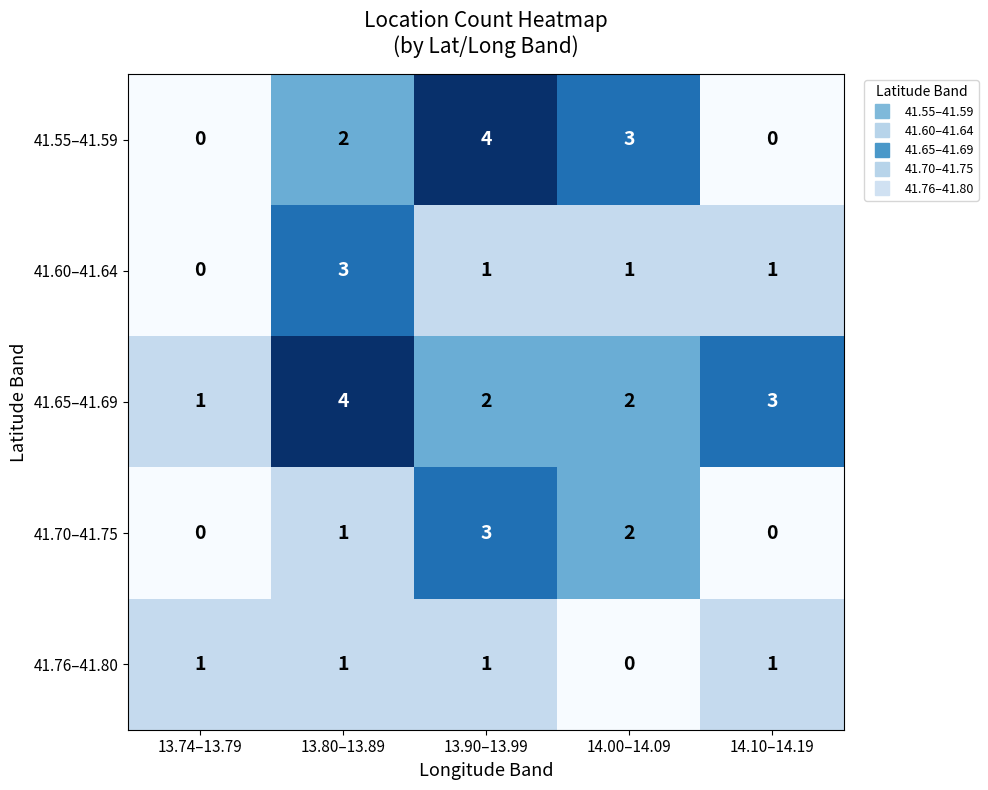

What is the spread (max minus min) of values at 14.10–14.19?

3